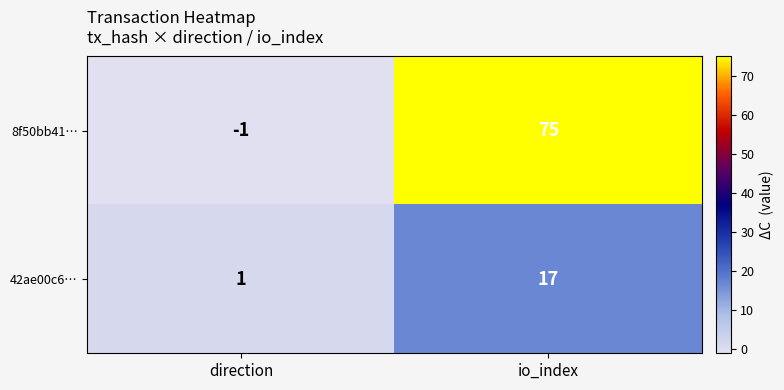

Reading right to left, what are all the values shown in this chart?

8f50bb41…: io_index=75	direction=-1
42ae00c6…: io_index=17	direction=1